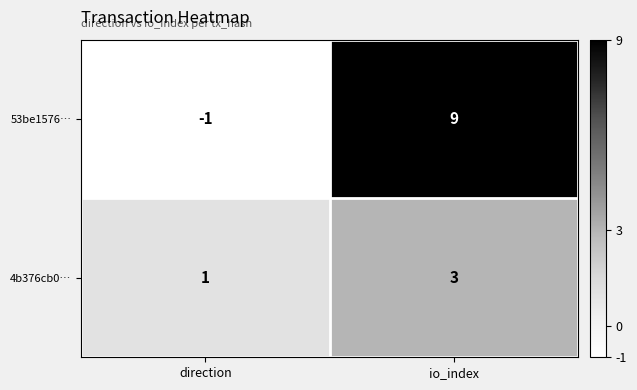

Which series has the largest range (max minus min)?

53be1576…